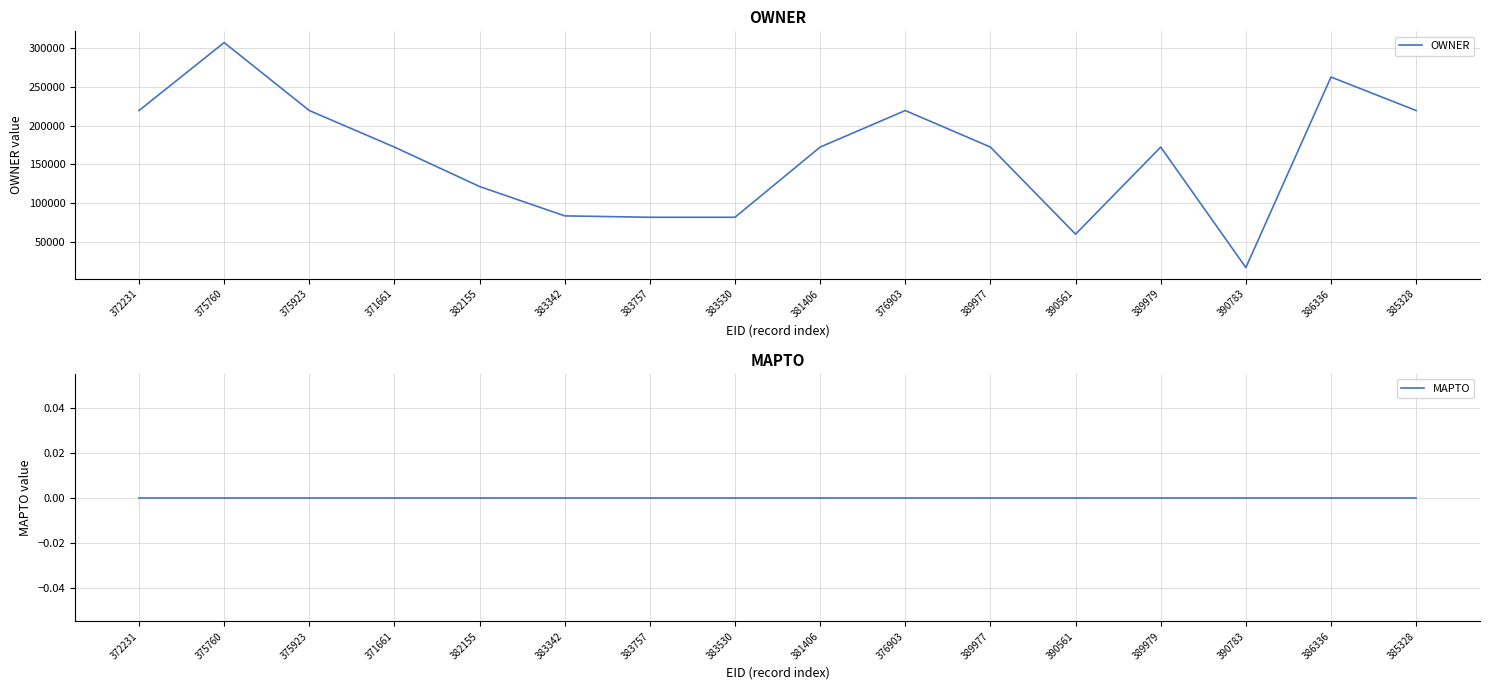

What are all the series names shown in the legend?

OWNER, MAPTO